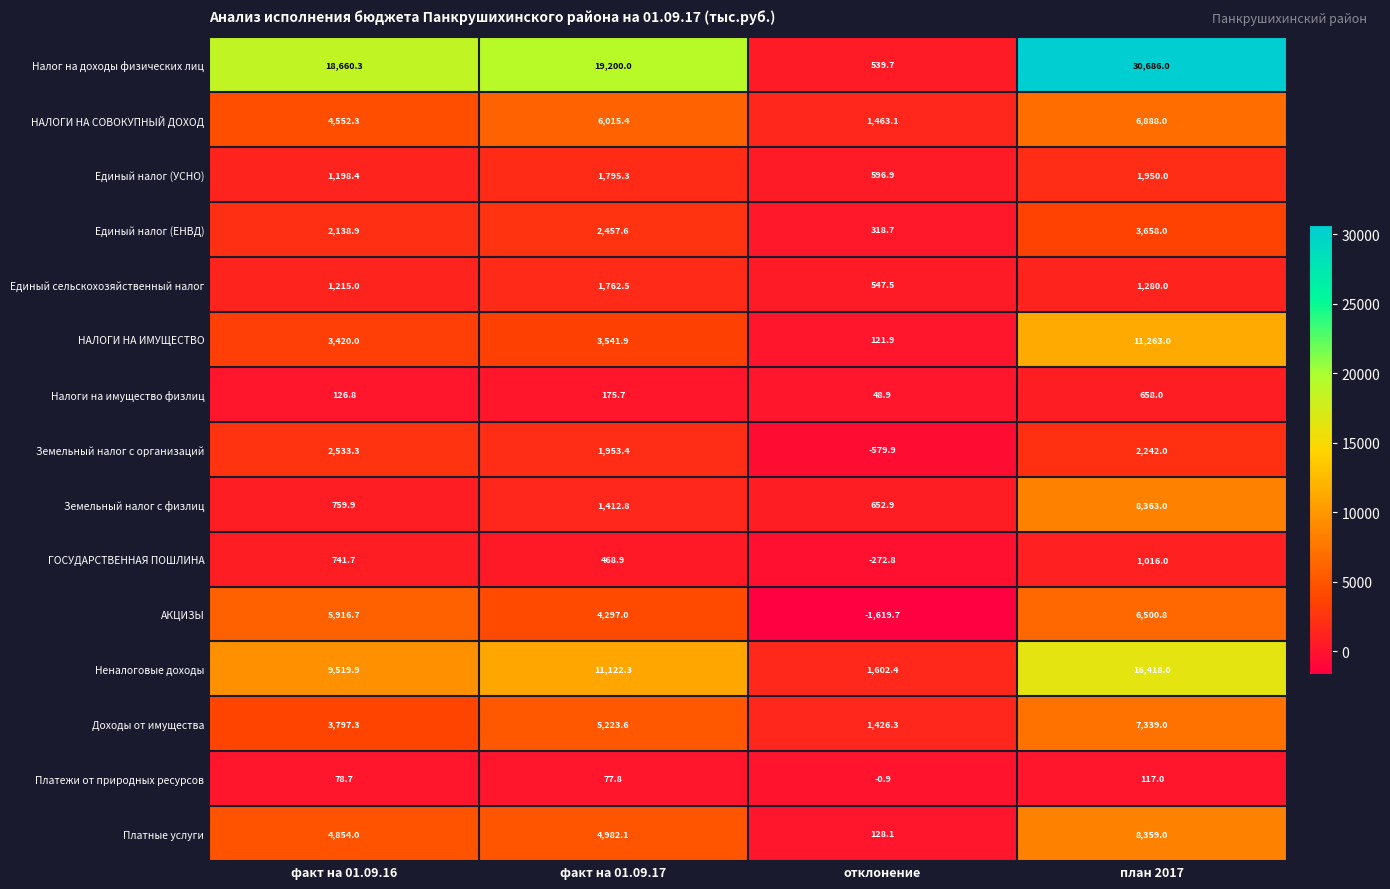

At отклонение, list the series in order from largest to smallest.

Неналоговые доходы, НАЛОГИ НА СОВОКУПНЫЙ ДОХОД, Доходы от имущества, Земельный налог с физлиц, Единый налог (УСНО), Единый сельскохозяйственный налог, Налог на доходы физических лиц, Единый налог (ЕНВД), Платные услуги, НАЛОГИ НА ИМУЩЕСТВО, Налоги на имущество физлиц, Платежи от природных ресурсов, ГОСУДАРСТВЕННАЯ ПОШЛИНА, Земельный налог с организаций, АКЦИЗЫ